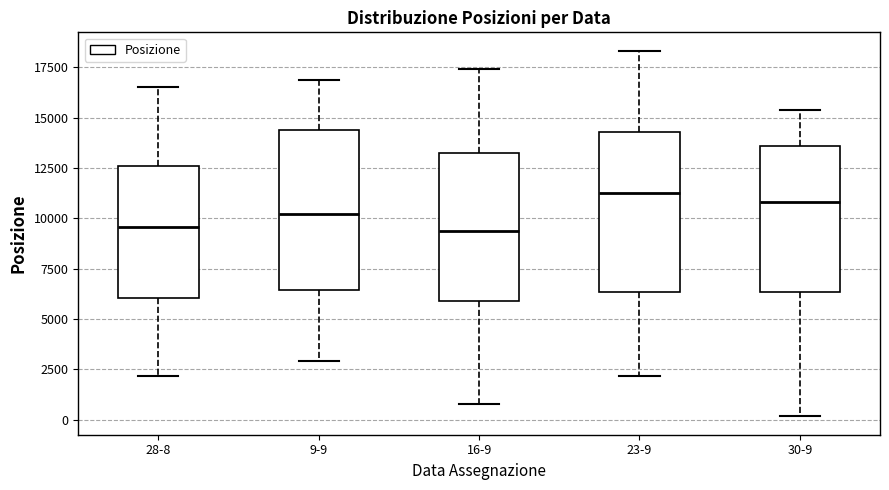

Where does the lower whisker of the box for 16-9 end on the y-axis? The values are not printed on the chart, so give them approximately, as read against the axis.

1000